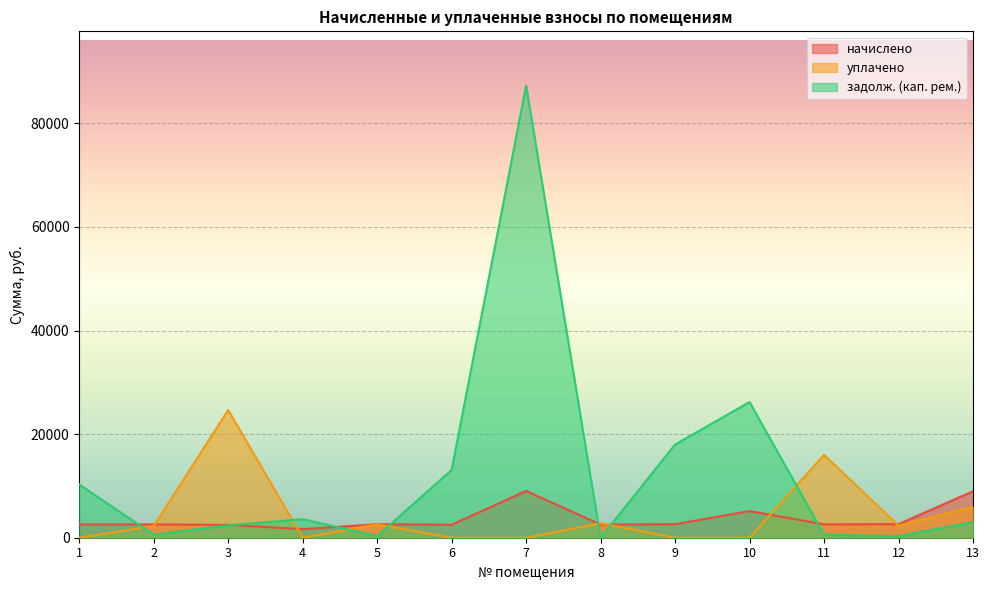

What are all the series names shown in the legend?

начислено, уплачено, задолж. (кап. рем.)